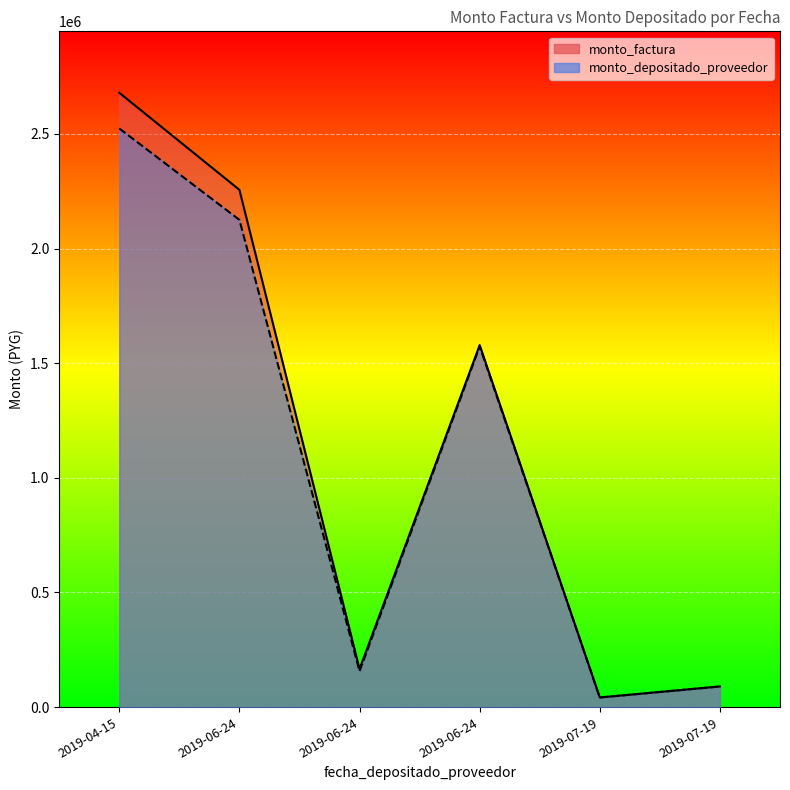

What is the sum of the monto_factura values at 2019-06-24 and 2019-07-19?

1621194